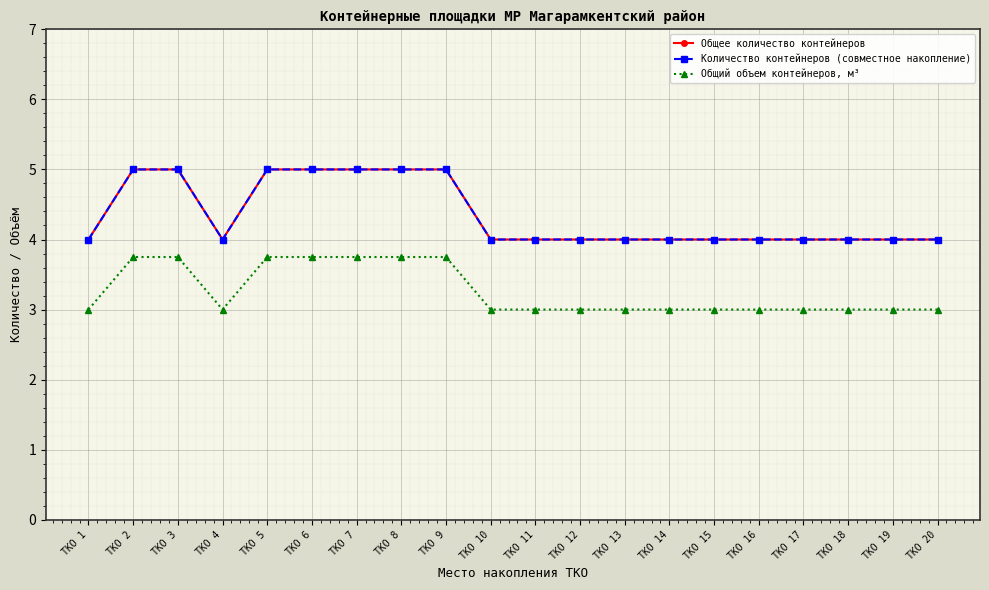

Reading left to right, list all the values displayed in this chart.

Общее количество контейнеров: 4.0	5.0	5.0	4.0	5.0	5.0	5.0	5.0	5.0	4.0	4.0	4.0	4.0	4.0	4.0	4.0	4.0	4.0	4.0	4.0
Количество контейнеров (совместное накопление): 4.0	5.0	5.0	4.0	5.0	5.0	5.0	5.0	5.0	4.0	4.0	4.0	4.0	4.0	4.0	4.0	4.0	4.0	4.0	4.0
Общий объем контейнеров, м³: 3.0	3.8	3.8	3.0	3.8	3.8	3.8	3.8	3.8	3.0	3.0	3.0	3.0	3.0	3.0	3.0	3.0	3.0	3.0	3.0